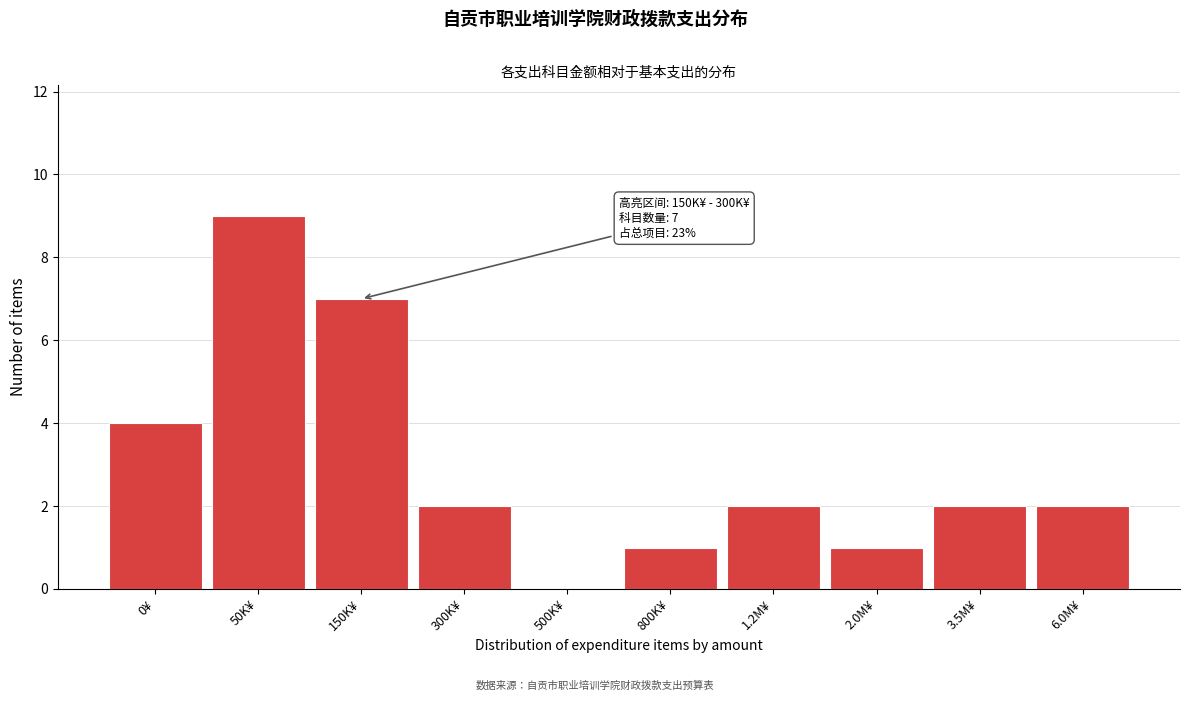

Reading right to left, transcribe all the data shown in this chart.

6.0M¥=2	3.5M¥=2	2.0M¥=1	1.2M¥=2	800K¥=1	500K¥=0	300K¥=2	150K¥=7	50K¥=9	0¥=4